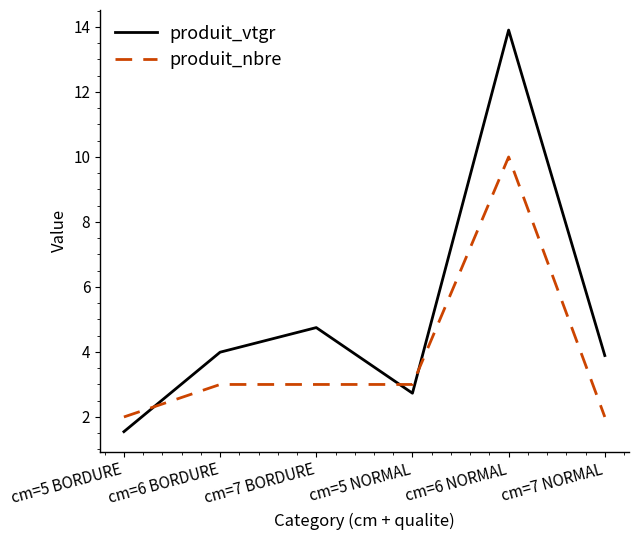

How many distinct data groups are displayed?

2